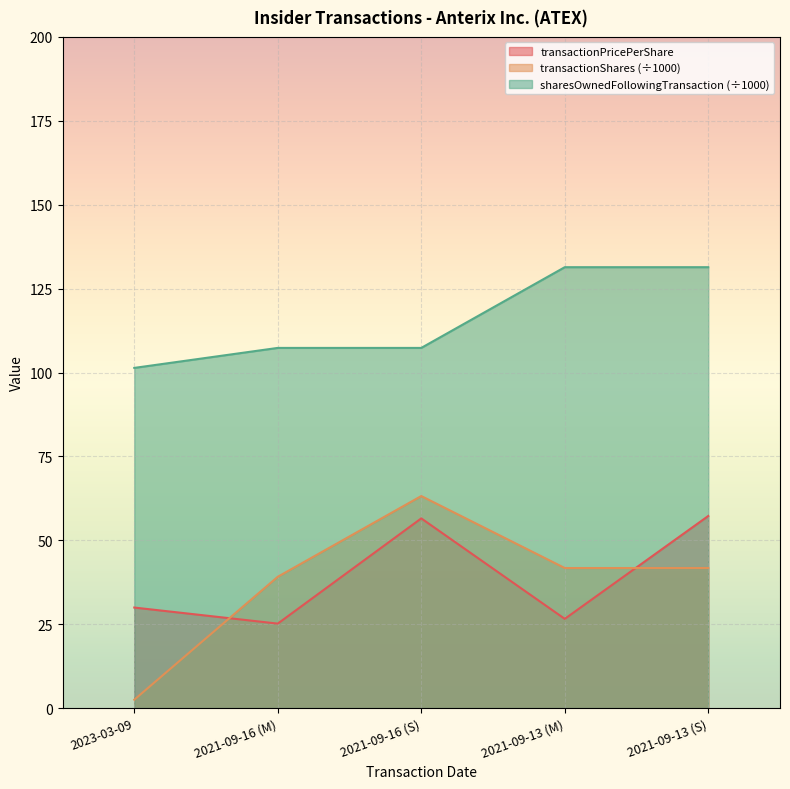

At which category does the chart reach its minimum across all series?

2023-03-09